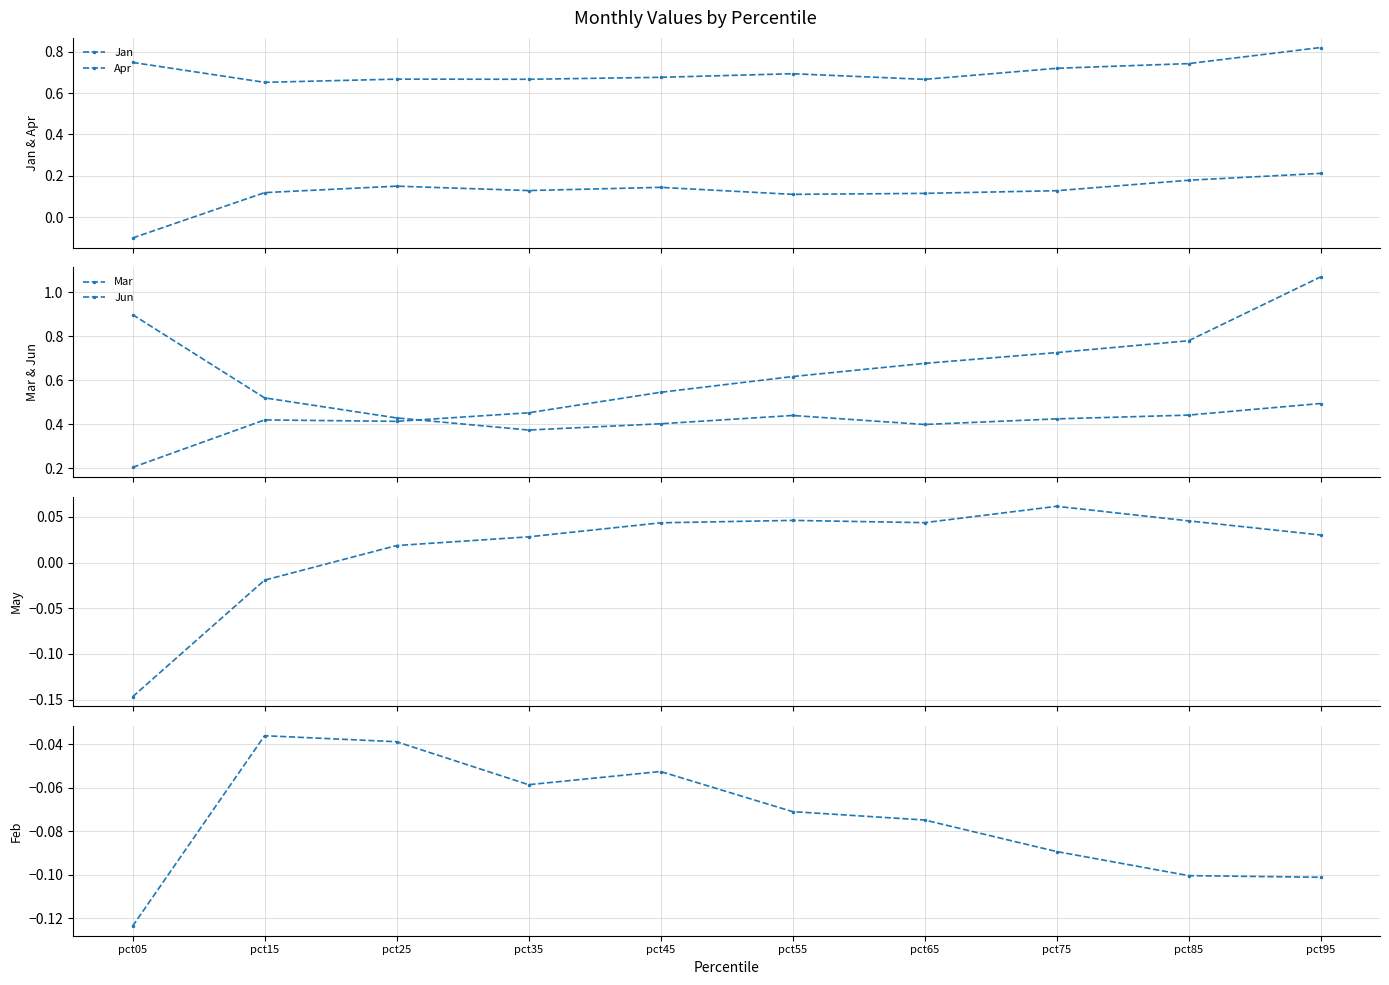

The value of Jun at pct75 is 0.4. True or false?

True